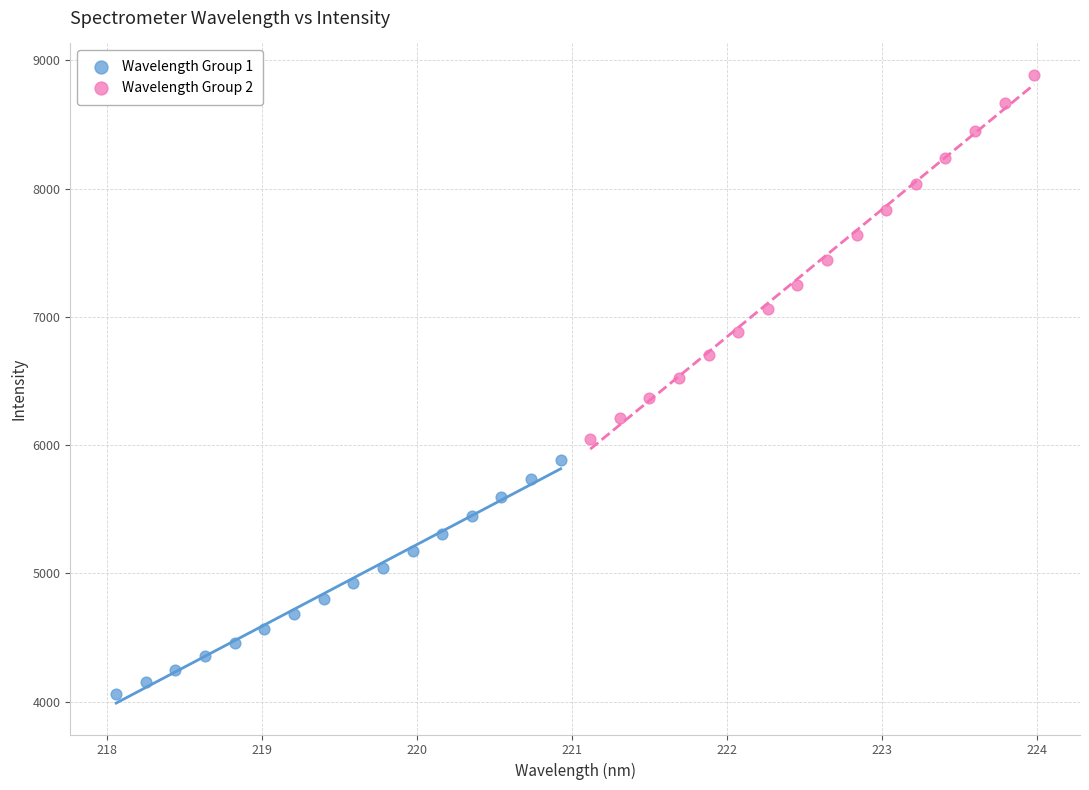

What are all the series names shown in the legend?

Wavelength Group 1, Wavelength Group 2